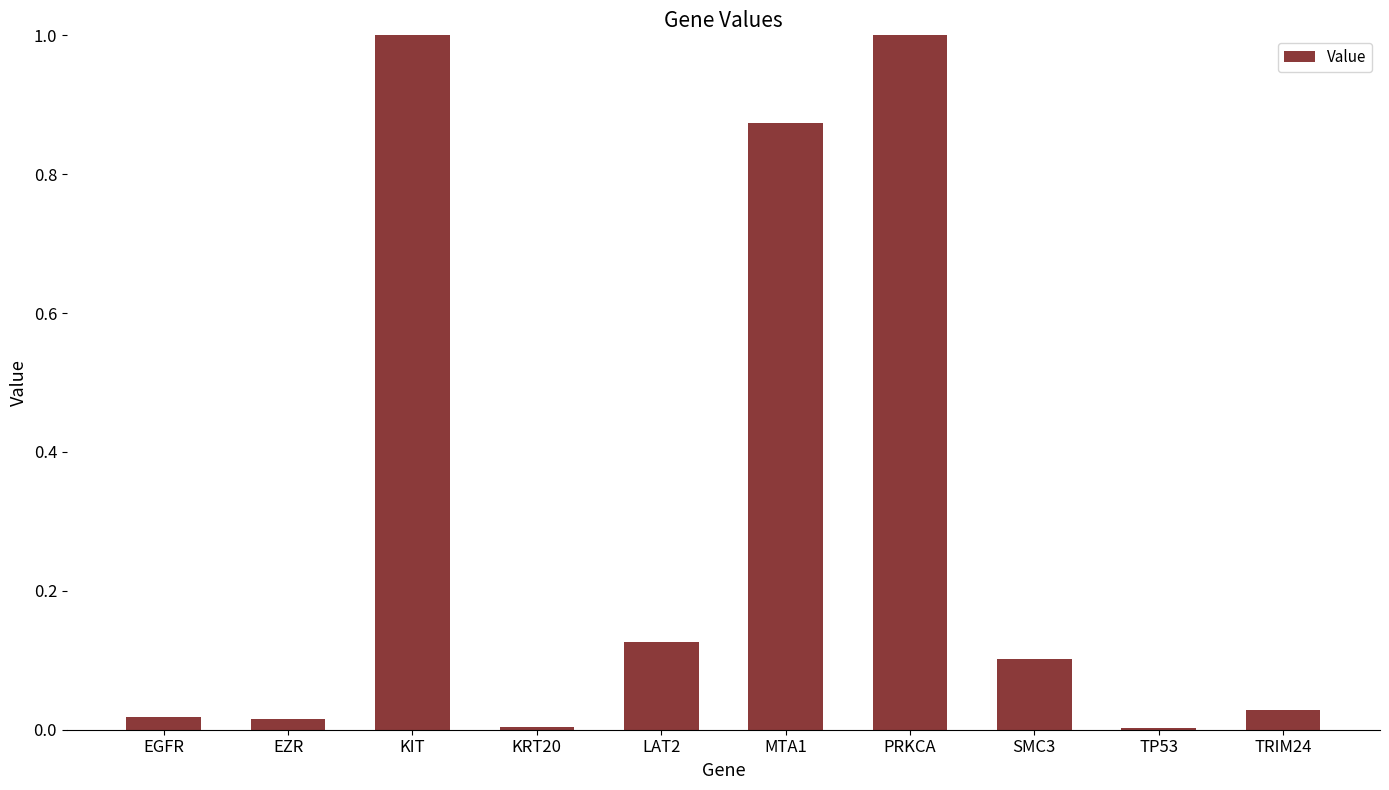

What is the change in value from PRKCA to SMC3?

-0.9